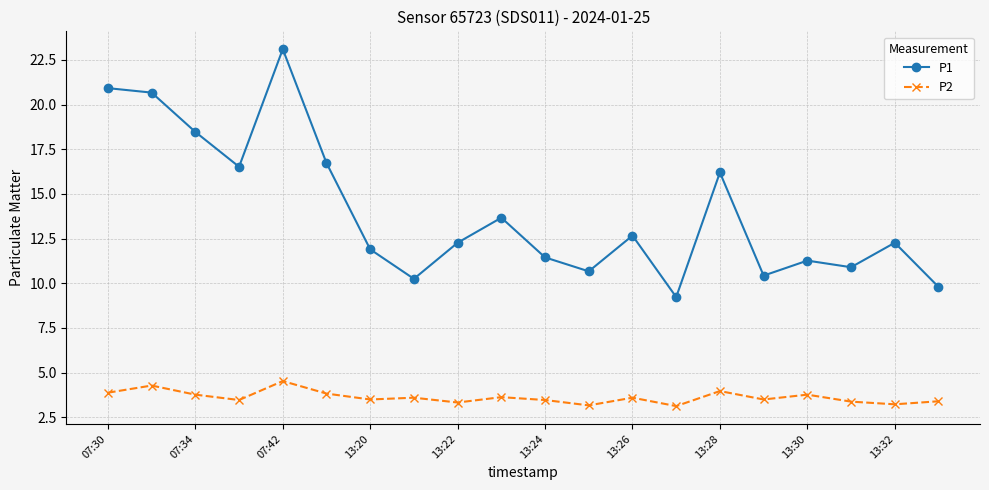

Which series has the largest total across all categories?

P1